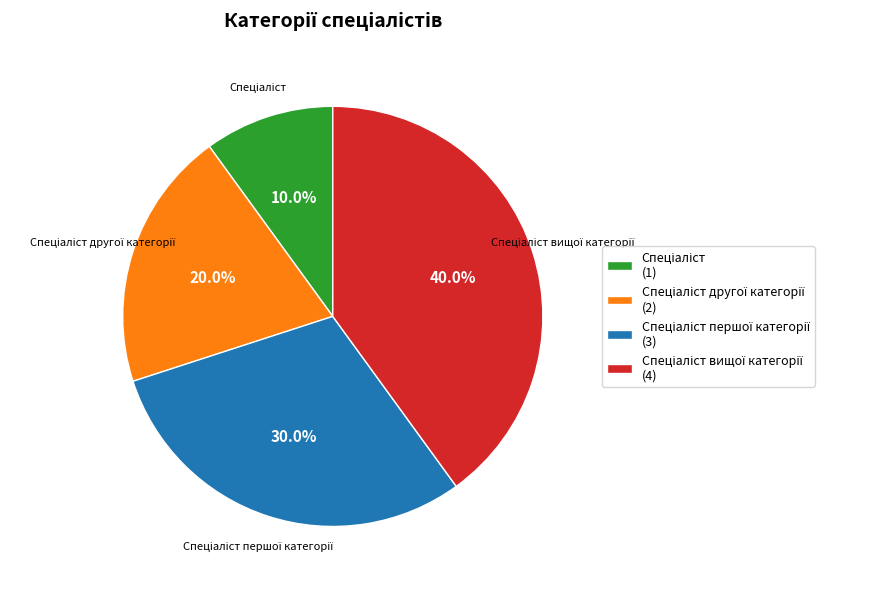

Is there any slice that represents more than half of the pie?

No